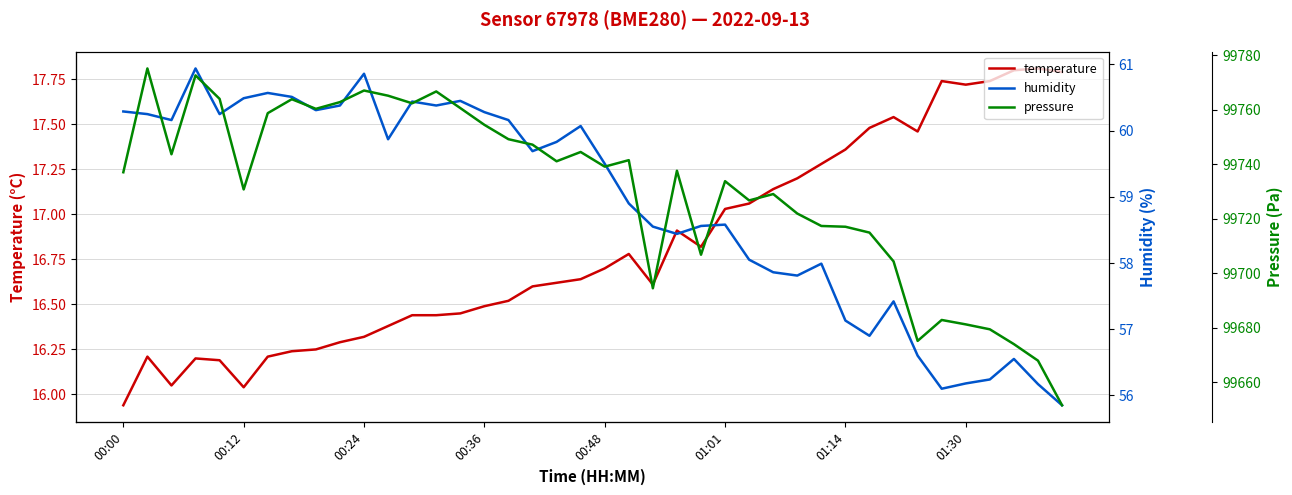

Is it true that temperature equals 9.9 at 01:14?

False